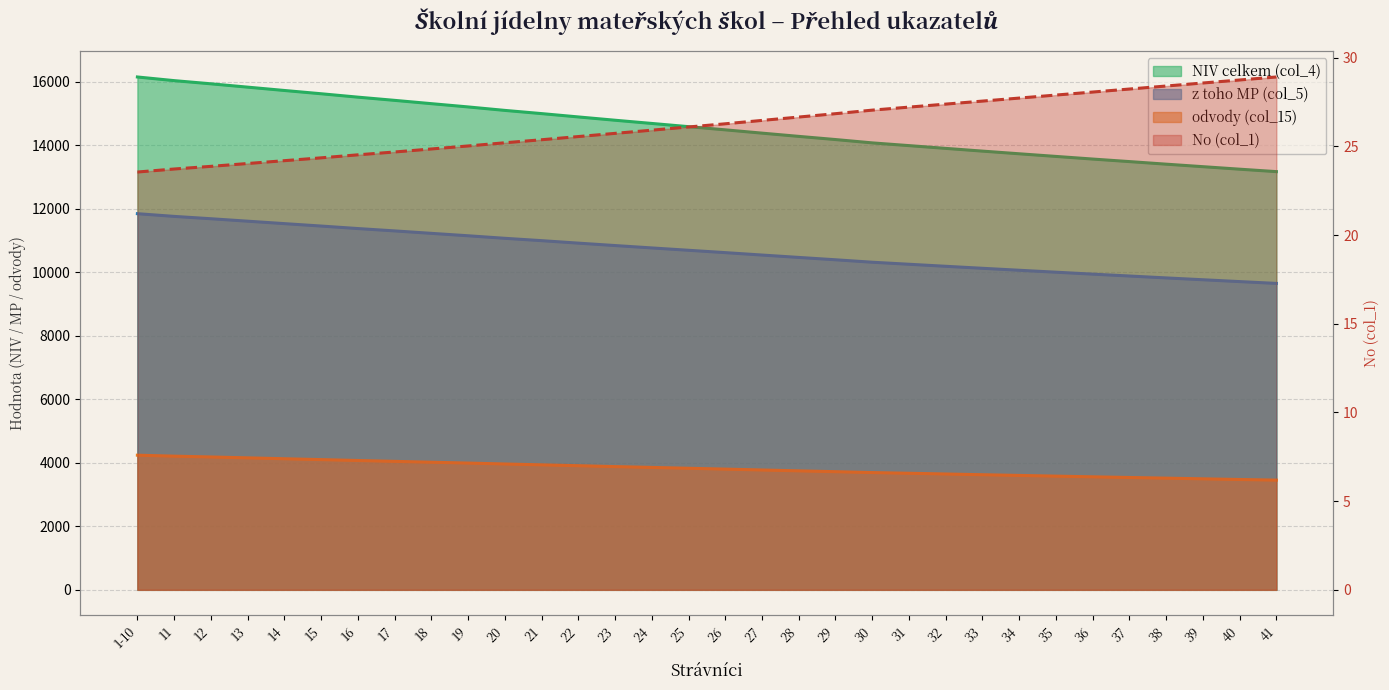

What is the sum of the NIV celkem (col_4) values at 11 and 29?

30207.0